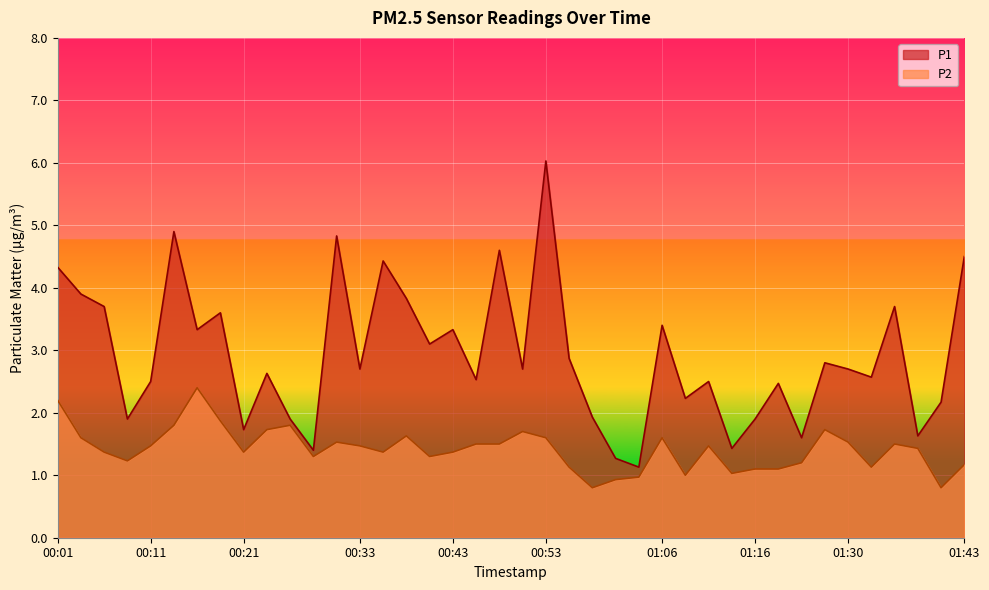

True or false: P1 and P2 cross at least once.

False